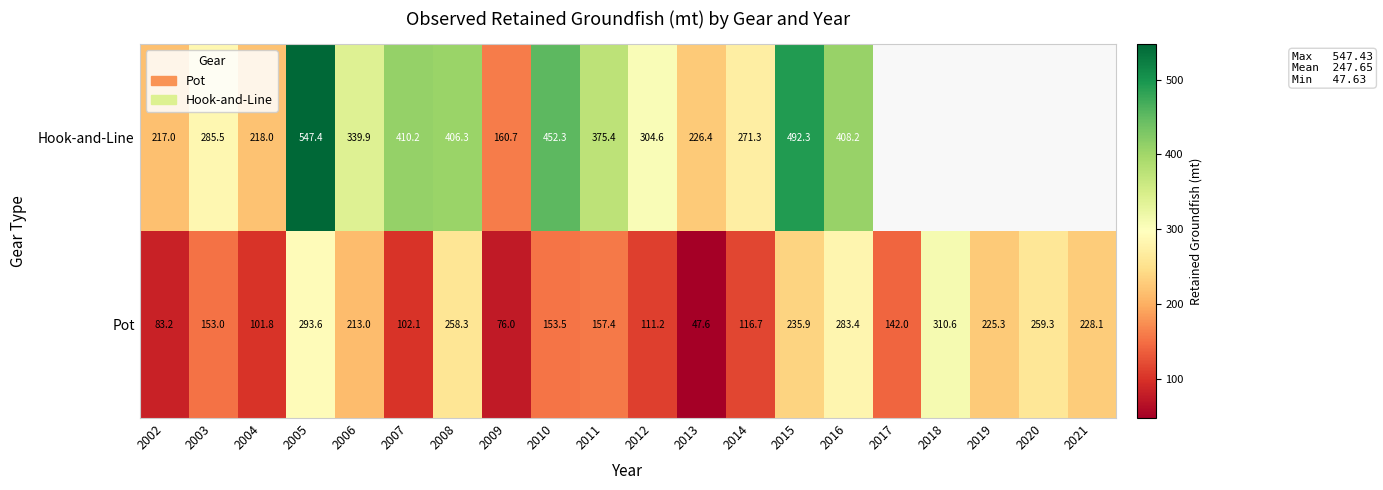

What is the difference between the highest and lowest values at 2004?

116.2